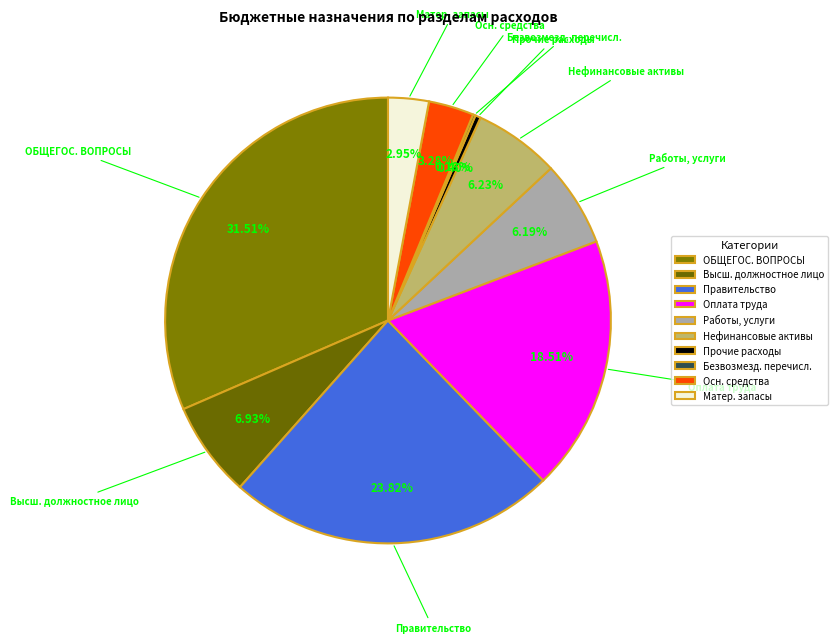

Which category has the biggest portion of the pie?

ОБЩЕГОС. ВОПРОСЫ